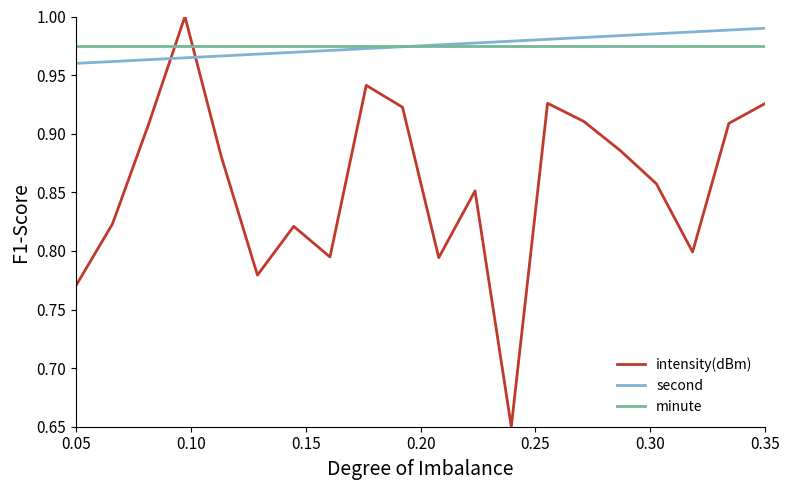

Which series has the largest range (max minus min)?

intensity(dBm)